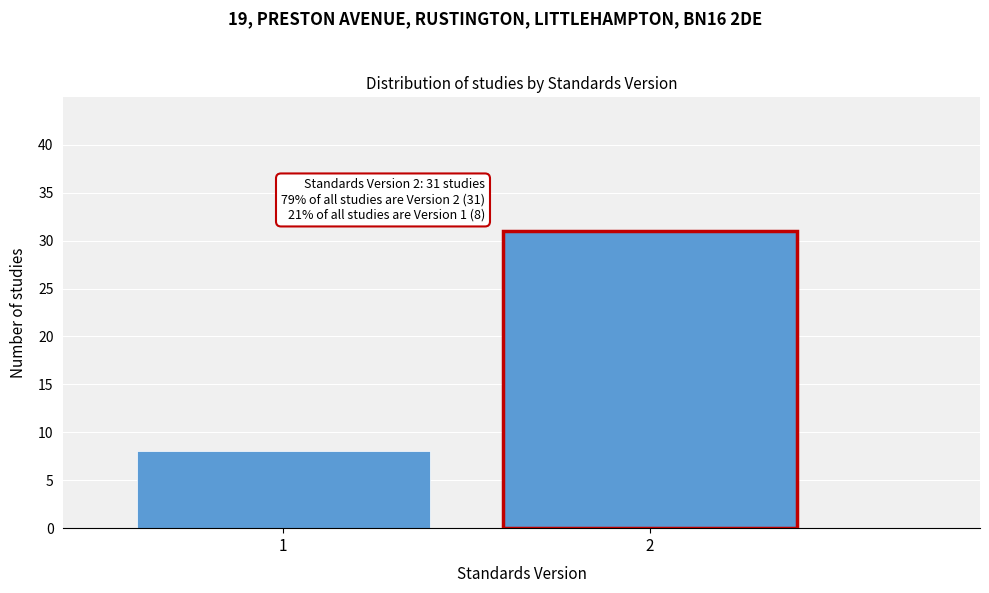

Reading left to right, what are all the values shown in this chart?

8	31